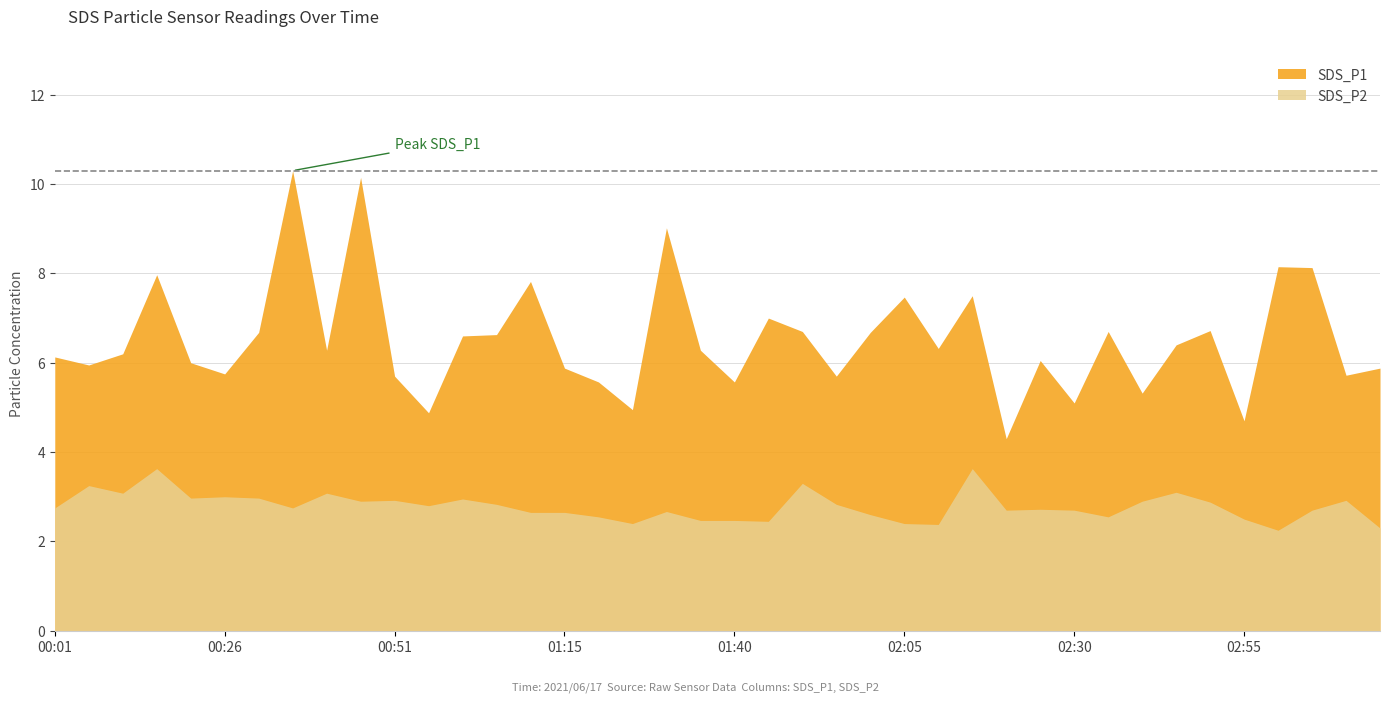

What is the value of the SDS_P1 point at the 2nd from the left?

6.0